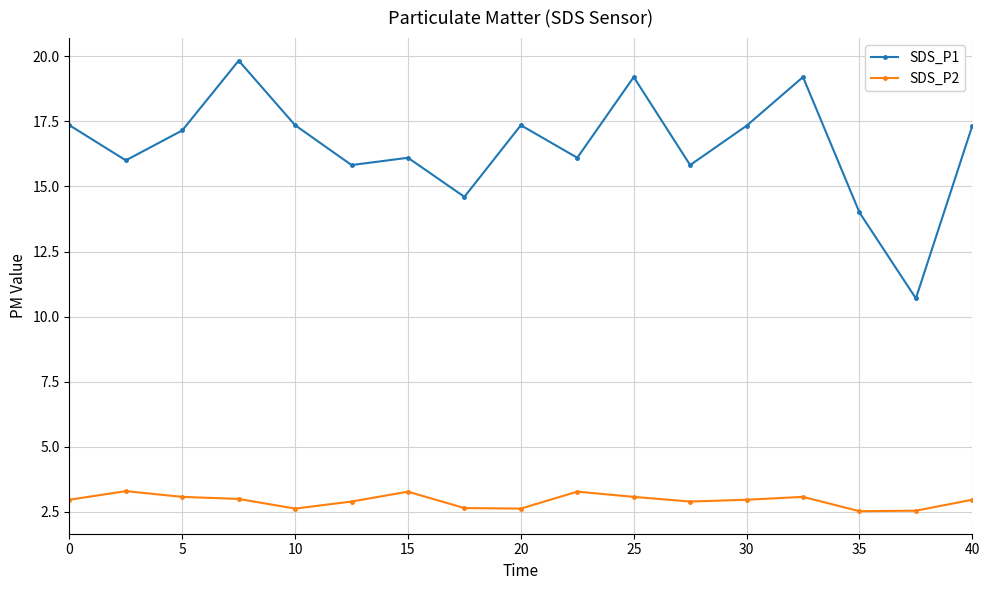

True or false: SDS_P2 has more than 1 points higher than both neighbors.

True